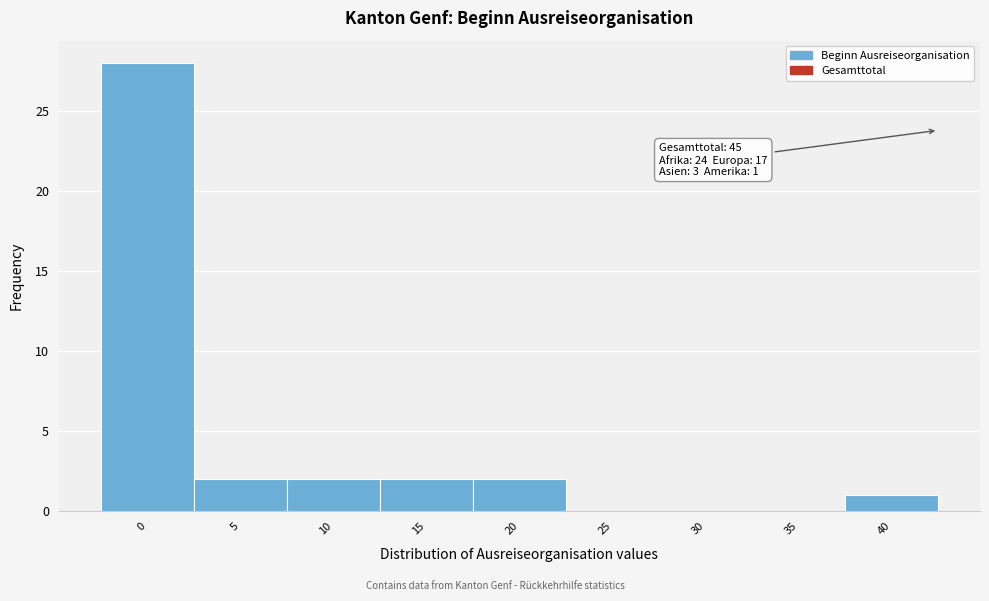

Reading right to left, what are all the values shown in this chart?

40=1	35=0	30=0	25=0	20=2	15=2	10=2	5=2	0=28